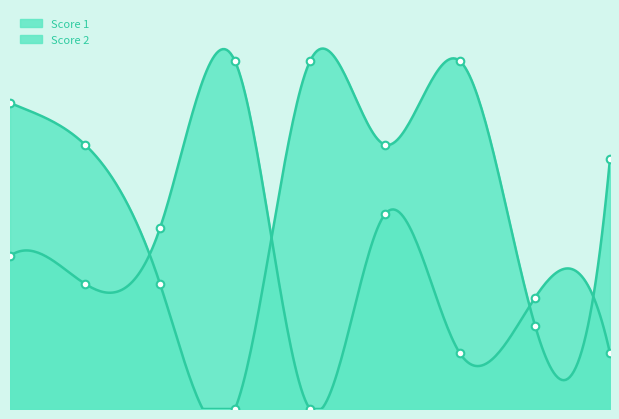

Which series has the largest total across all categories?

Score 2